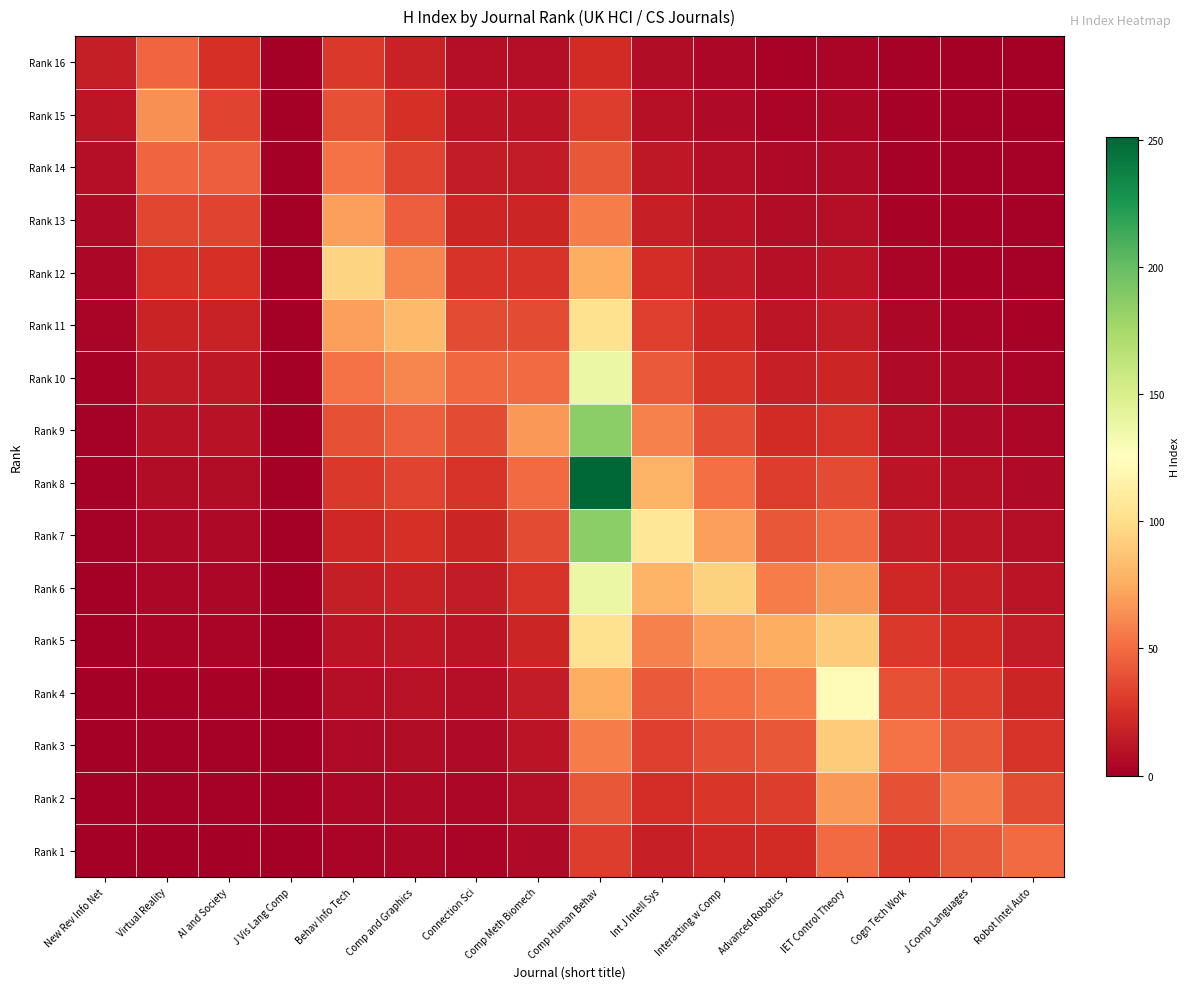

Rank the series by their maximum value, from lowest to highest.

Rank 16, Rank 1, Rank 14, Rank 15, Rank 2, Rank 13, Rank 3, Rank 12, Rank 11, Rank 5, Rank 4, Rank 10, Rank 6, Rank 9, Rank 7, Rank 8